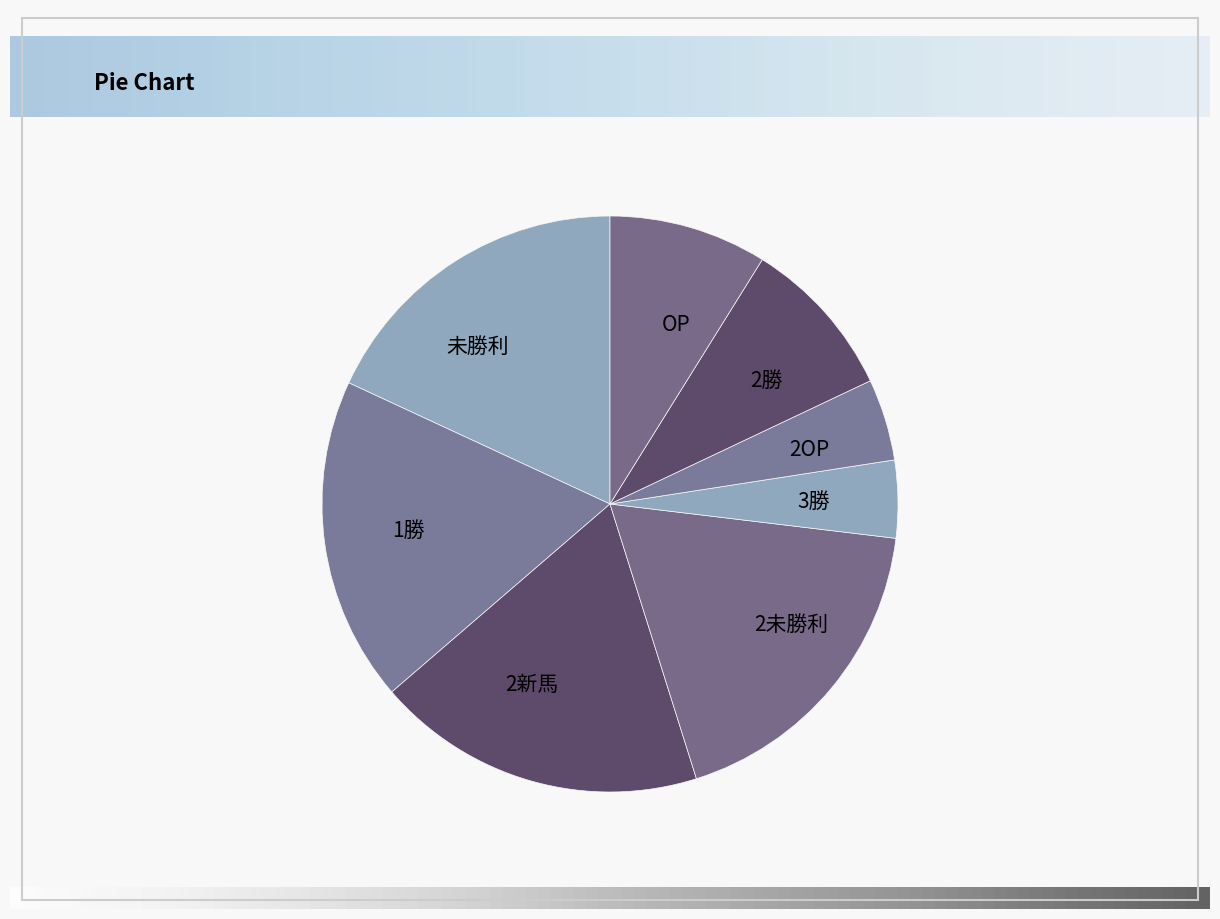

The 1勝 slice represents 23% of the pie. True or false?

False